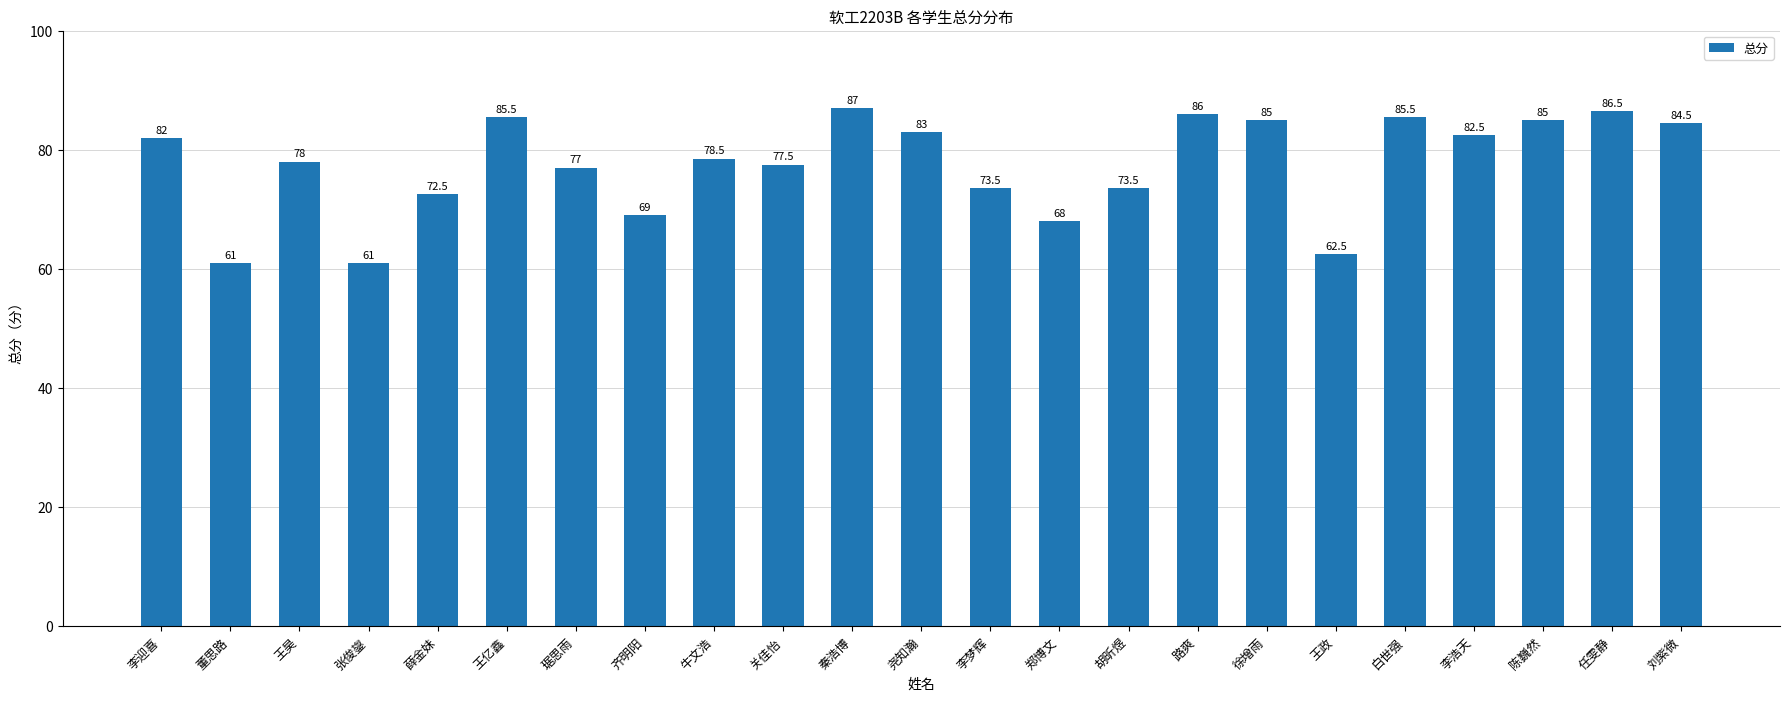

Which has a higher value, 薛金妹 or 琚思雨?

琚思雨